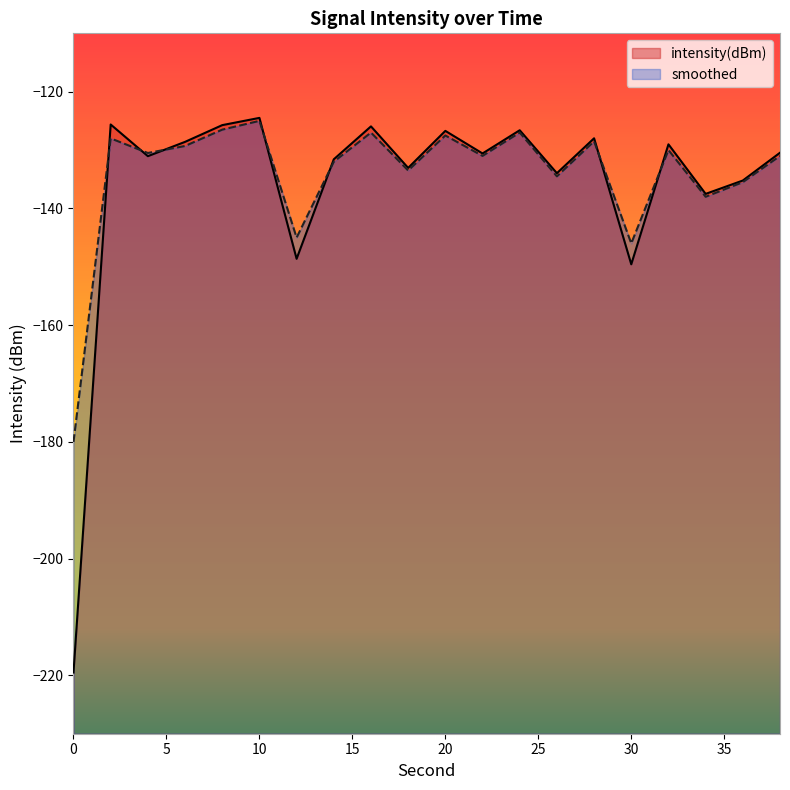

How many times do intensity(dBm) and smoothed cross each other?

7